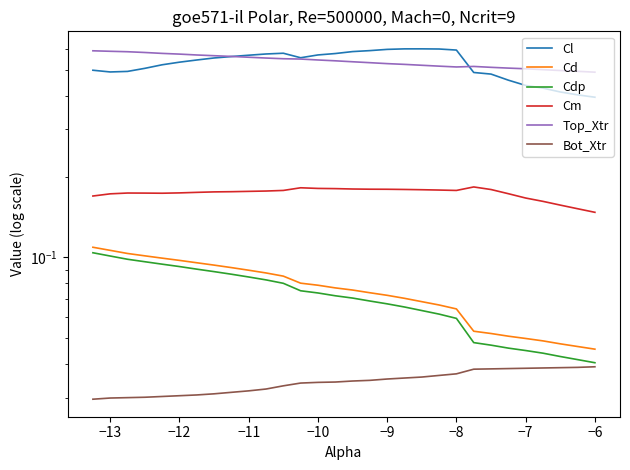

True or false: Cdp has a value of 0.1 at 24.

False